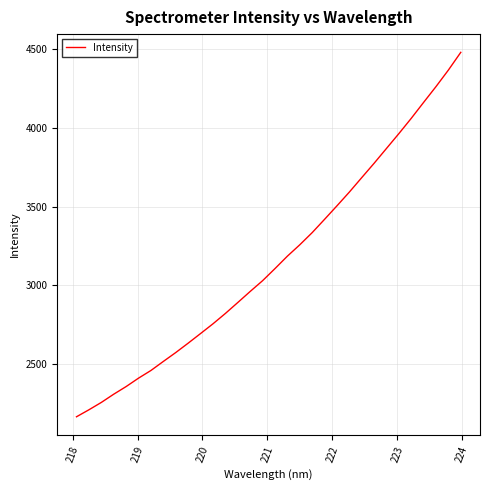

How many lines are shown in the chart?

1